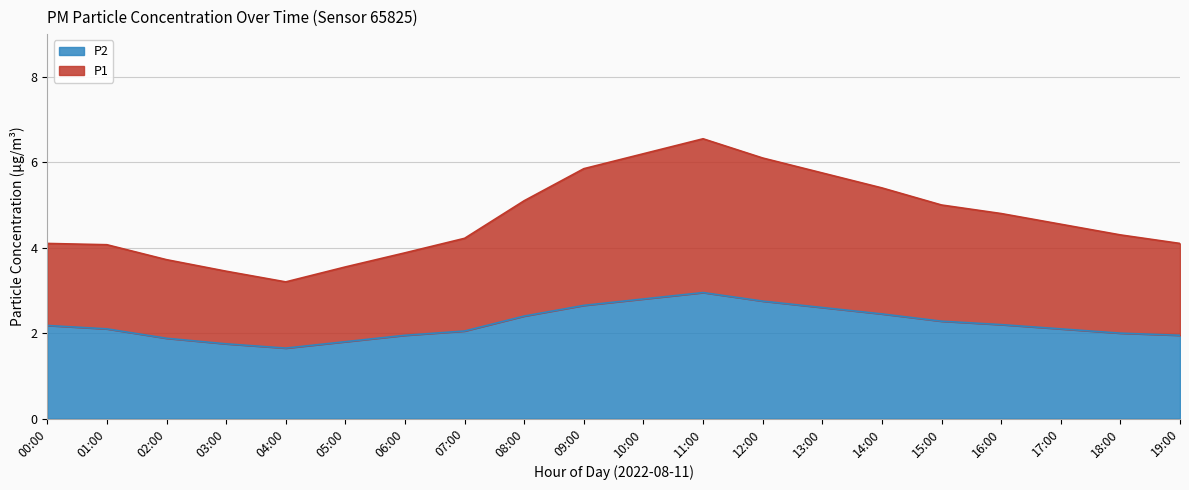

True or false: P1 and P2 intersect in this chart.

False